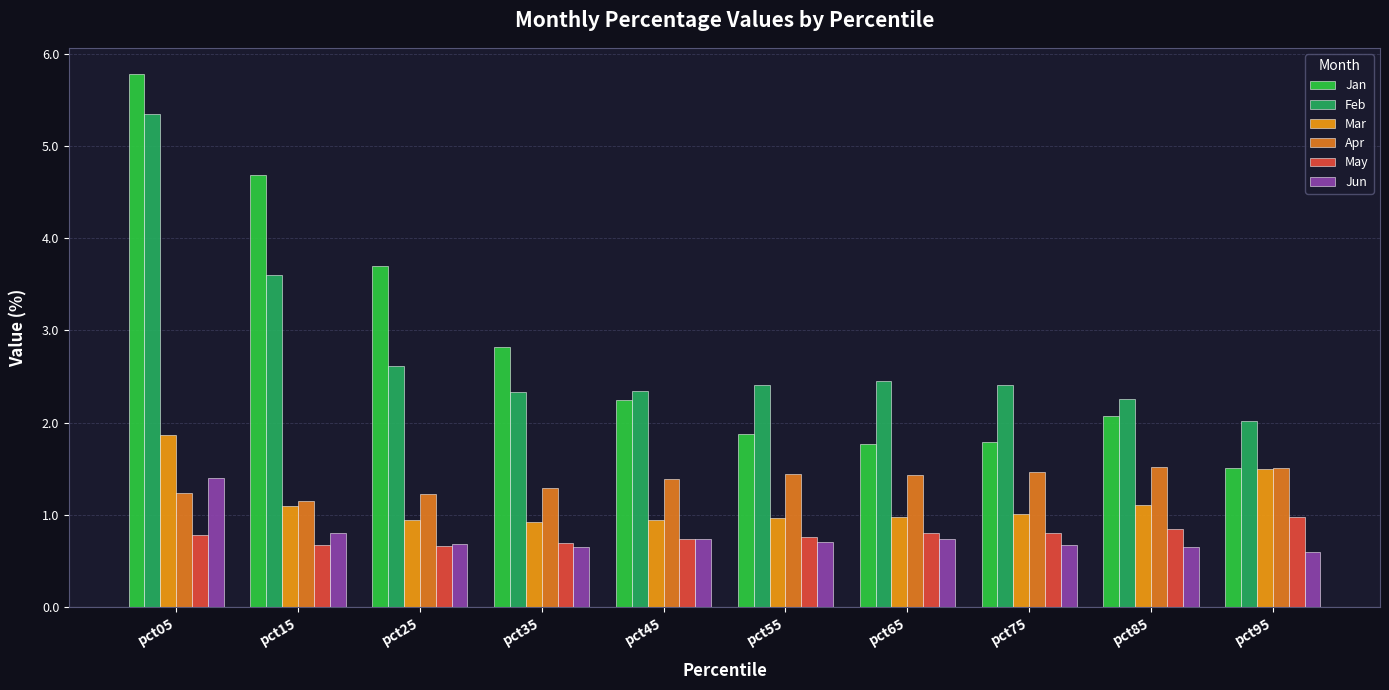

Is the value of Apr at pct45 greater than the value of Feb at pct55?

No